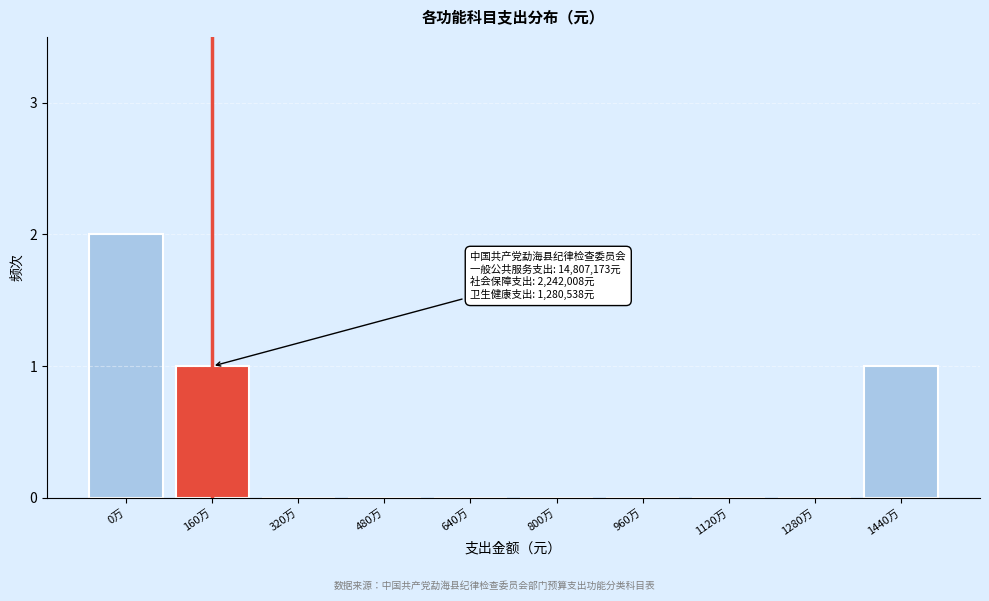

Reading left to right, extract all data points from this chart.

0万=2	160万=1	320万=0	480万=0	640万=0	800万=0	960万=0	1120万=0	1280万=0	1440万=1